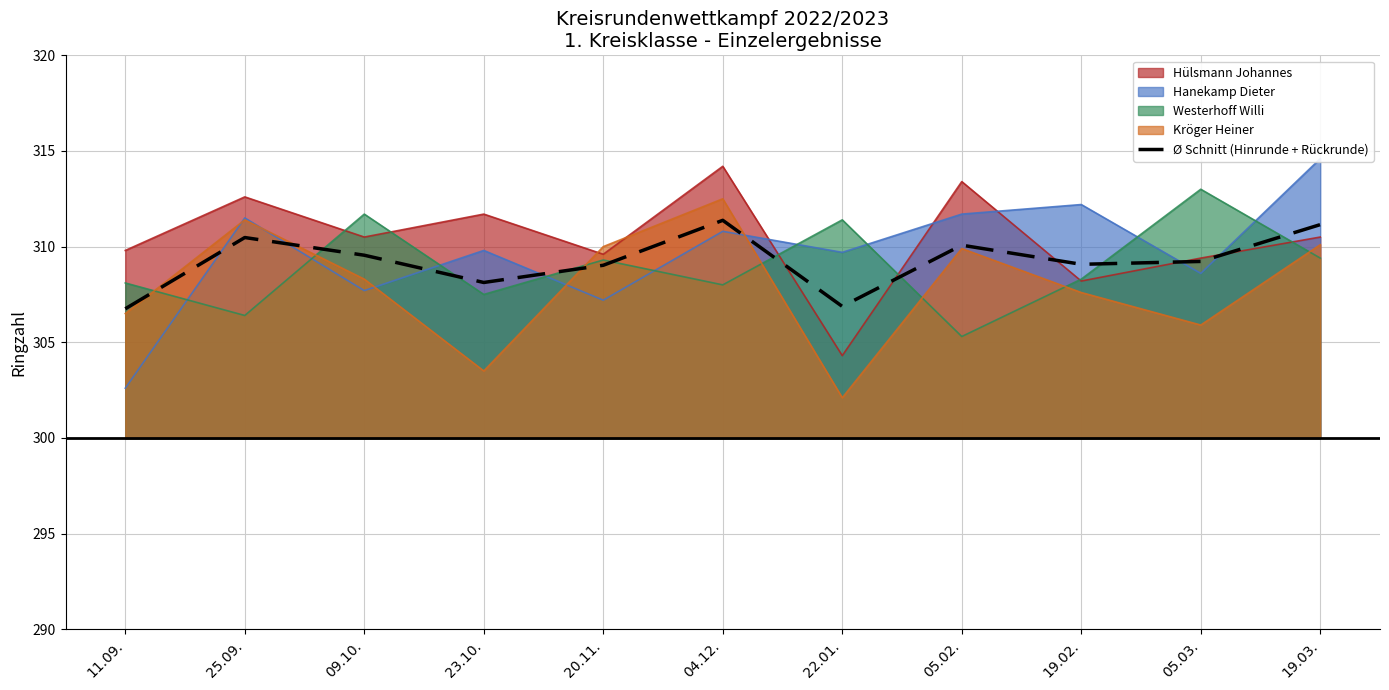

The chart shows a value of 309.0 at 20.11.. True or false?

True